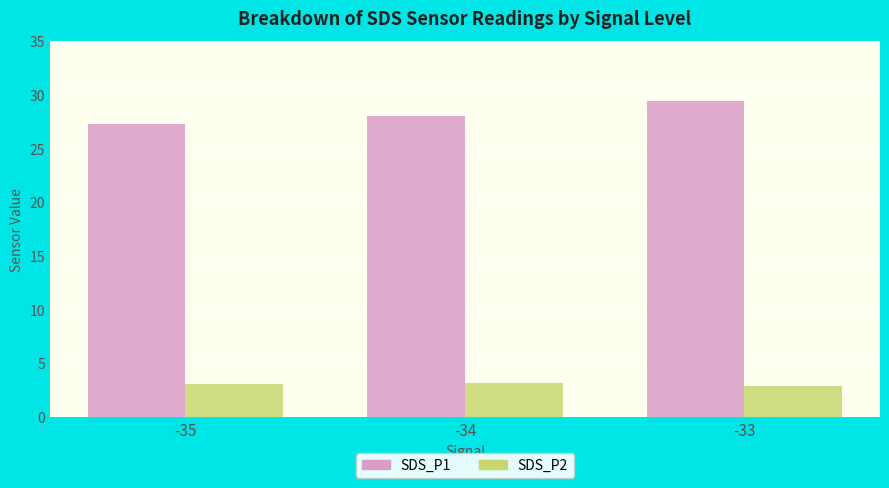

The value of SDS_P1 at -34 is 28.0. True or false?

True